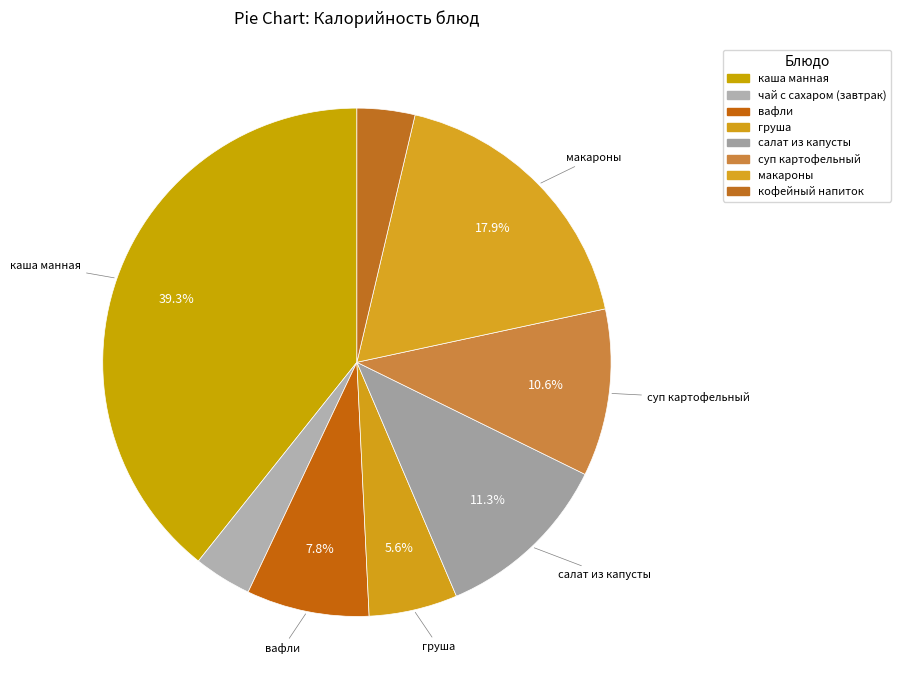

How many slices are in this pie chart?

8